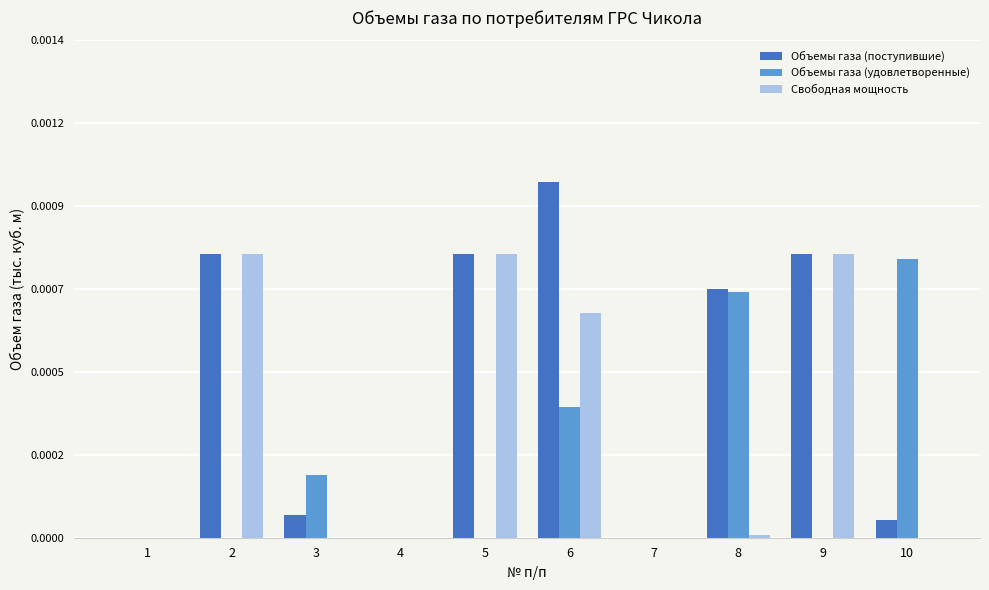

Is it true that Объемы газа (удовлетворенные) equals -0.0 at 2?

False